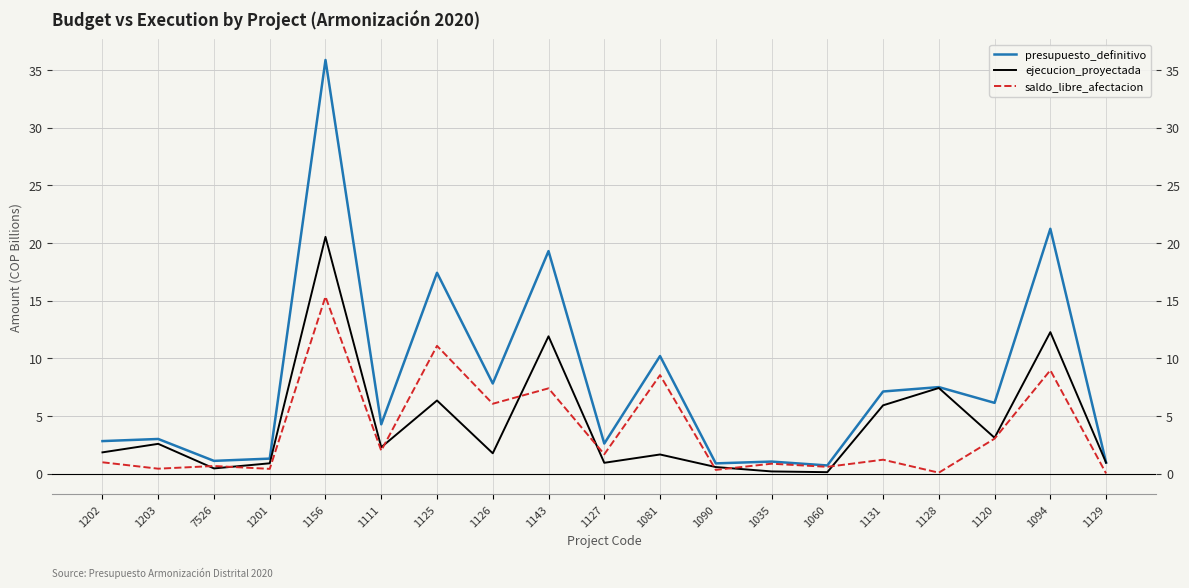

Which series has the largest range (max minus min)?

presupuesto_definitivo